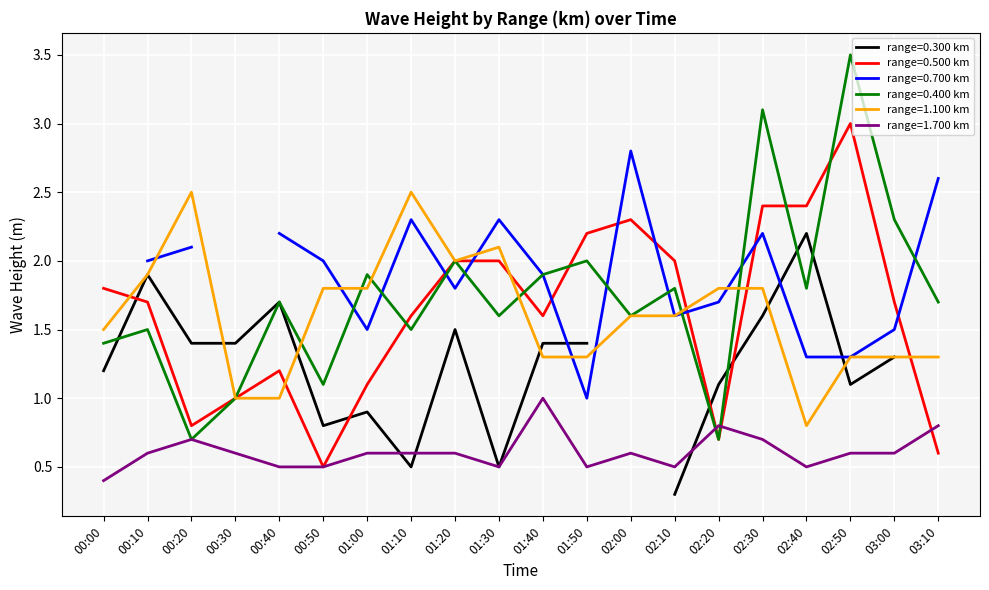

How many values in the 1.100 series are below 1?

1